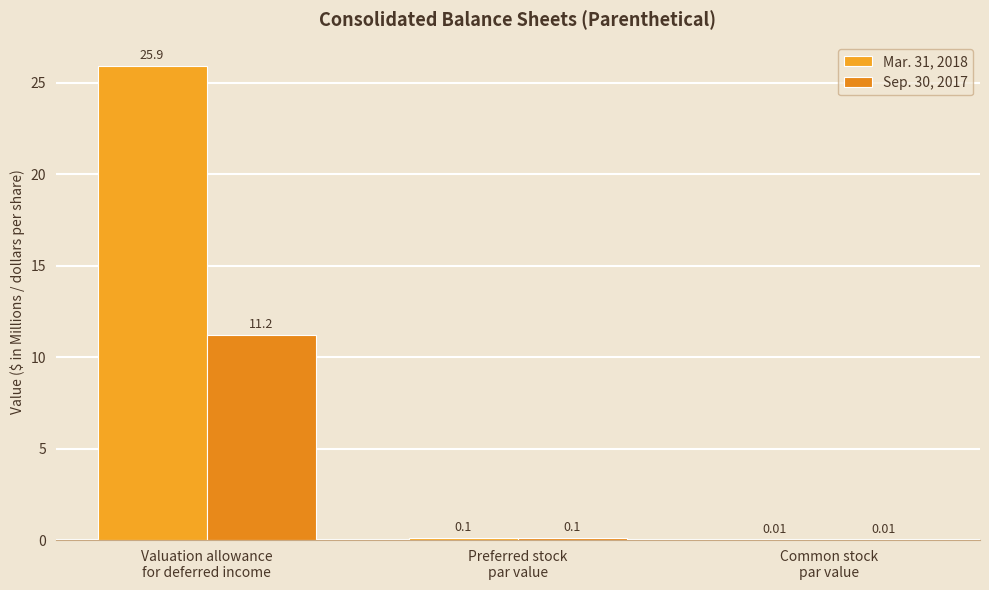

Rank the series by their average value, from lowest to highest.

Sep. 30, 2017, Mar. 31, 2018